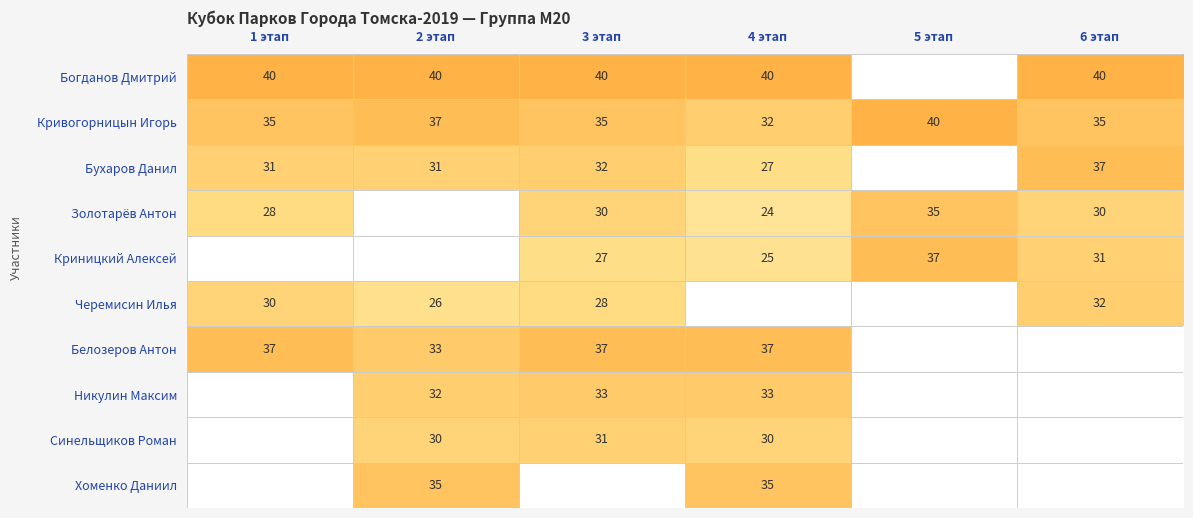

True or false: Кривогорницын Игорь has a value of 35 at 1 этап.

True